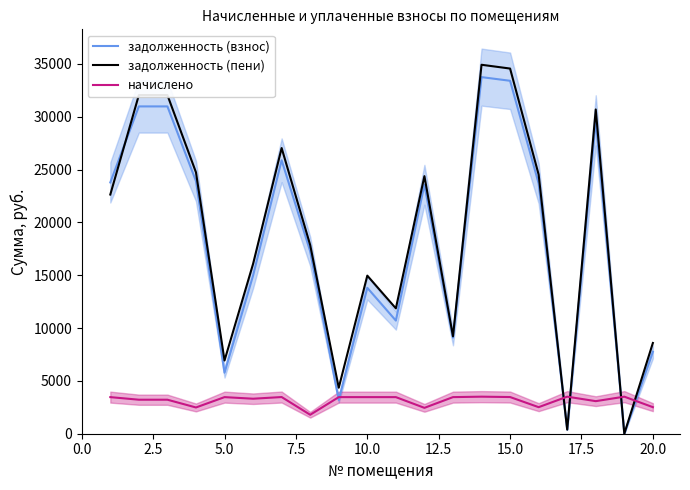

The задолженность (пени) series shows 1298.3 at 20.0. True or false?

False